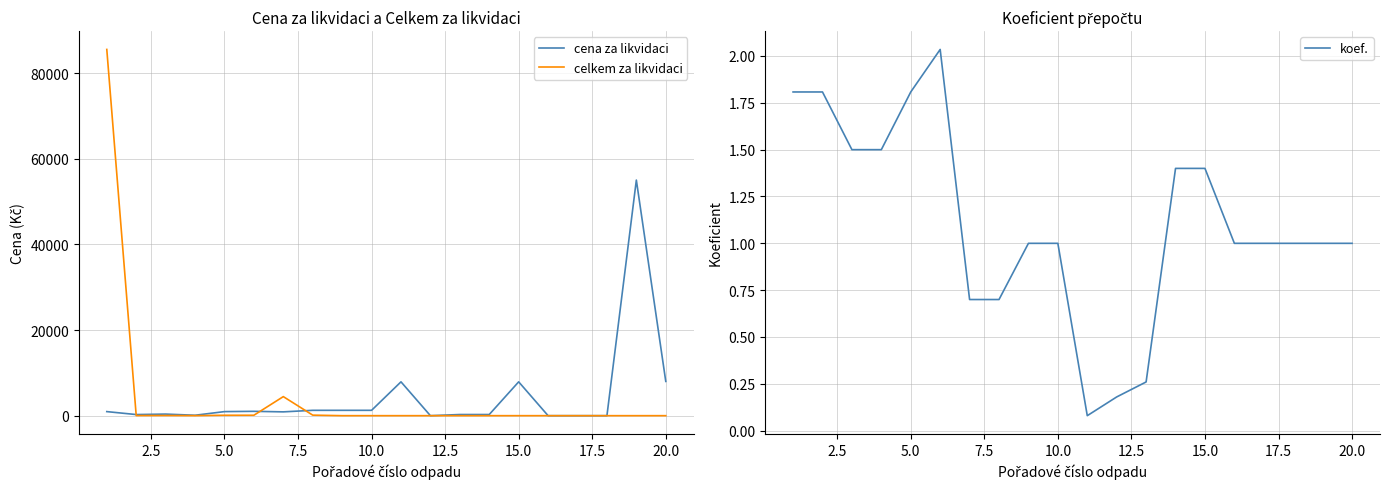

In celkem za likvidaci, how many points are lower than both neighbors (excluding endpoints)?

2